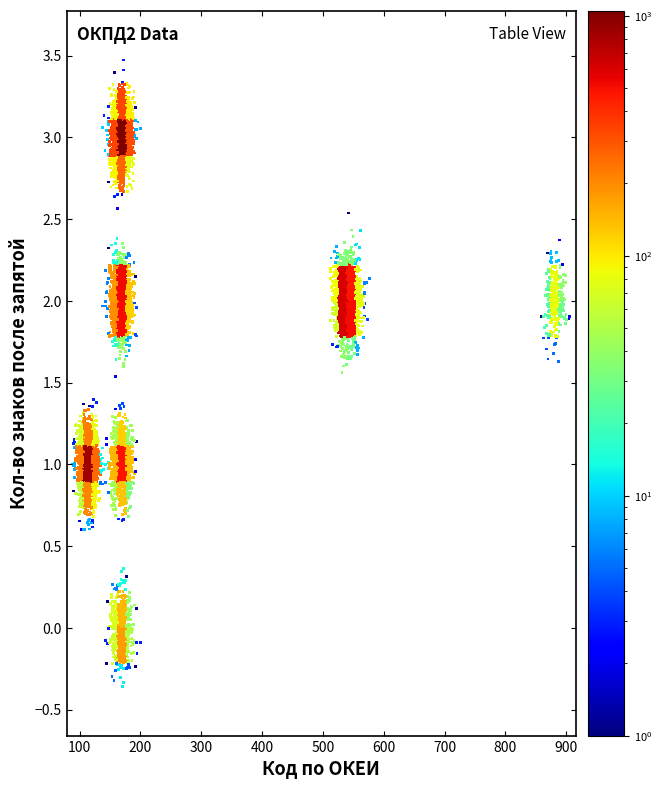

What is the range of X values (max minus min)?

807.9